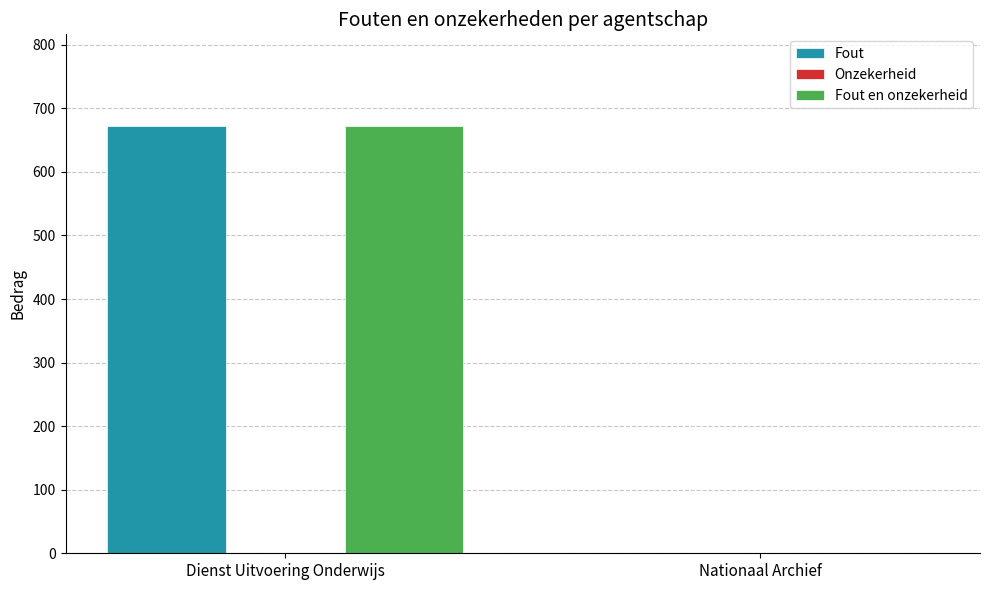

Is it true that Fout equals 0 at Nationaal Archief?

True